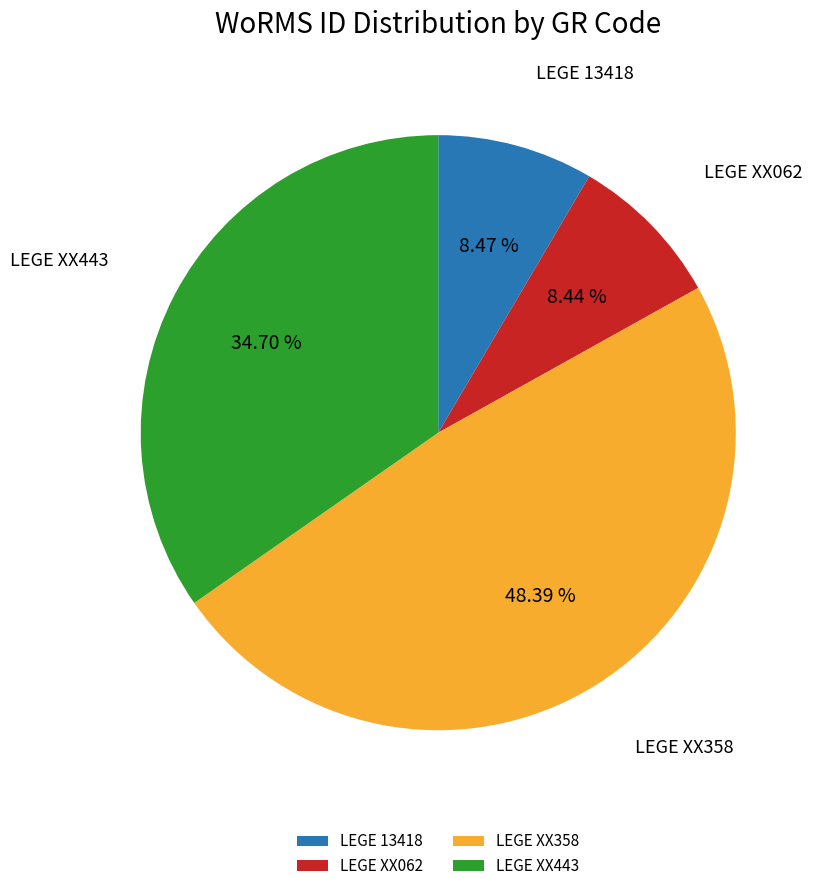

Approximately how many times larger is the value at LEGE XX443 compared to LEGE 13418?

4.1